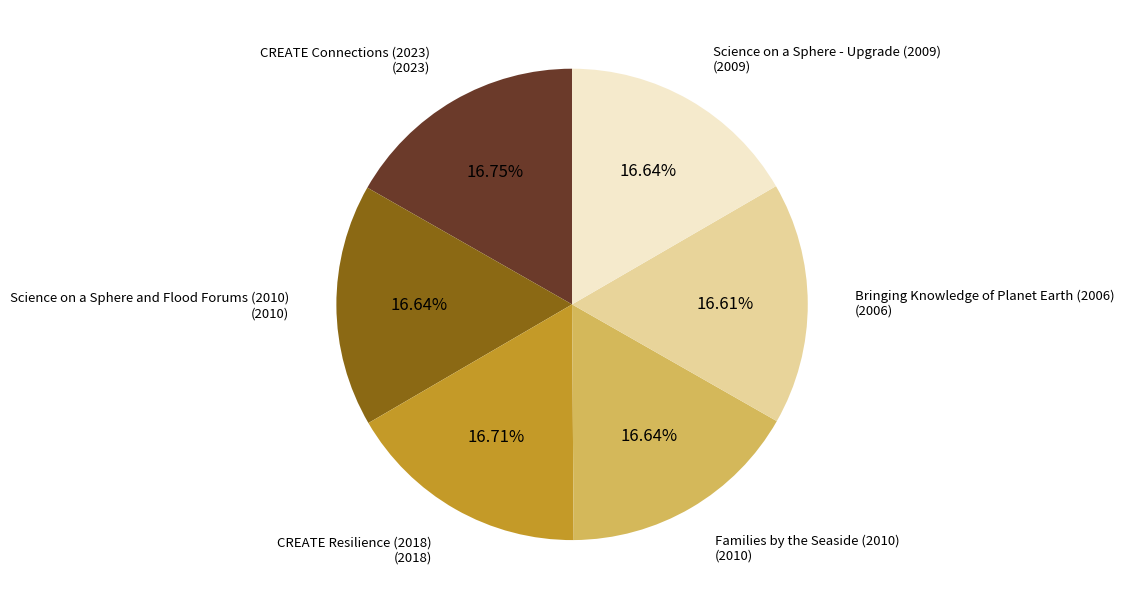

To the nearest percent, what is the combined percentage of CREATE Resilience (2018) and Science on a Sphere - Upgrade (2009)?

33%